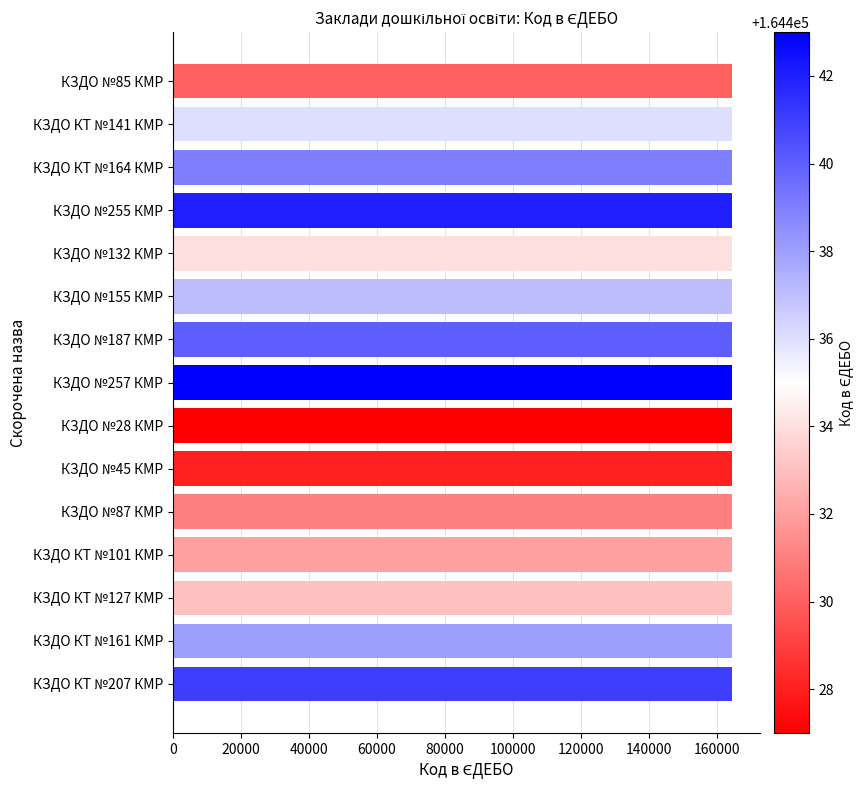

Count the number of data series in this chart.

1